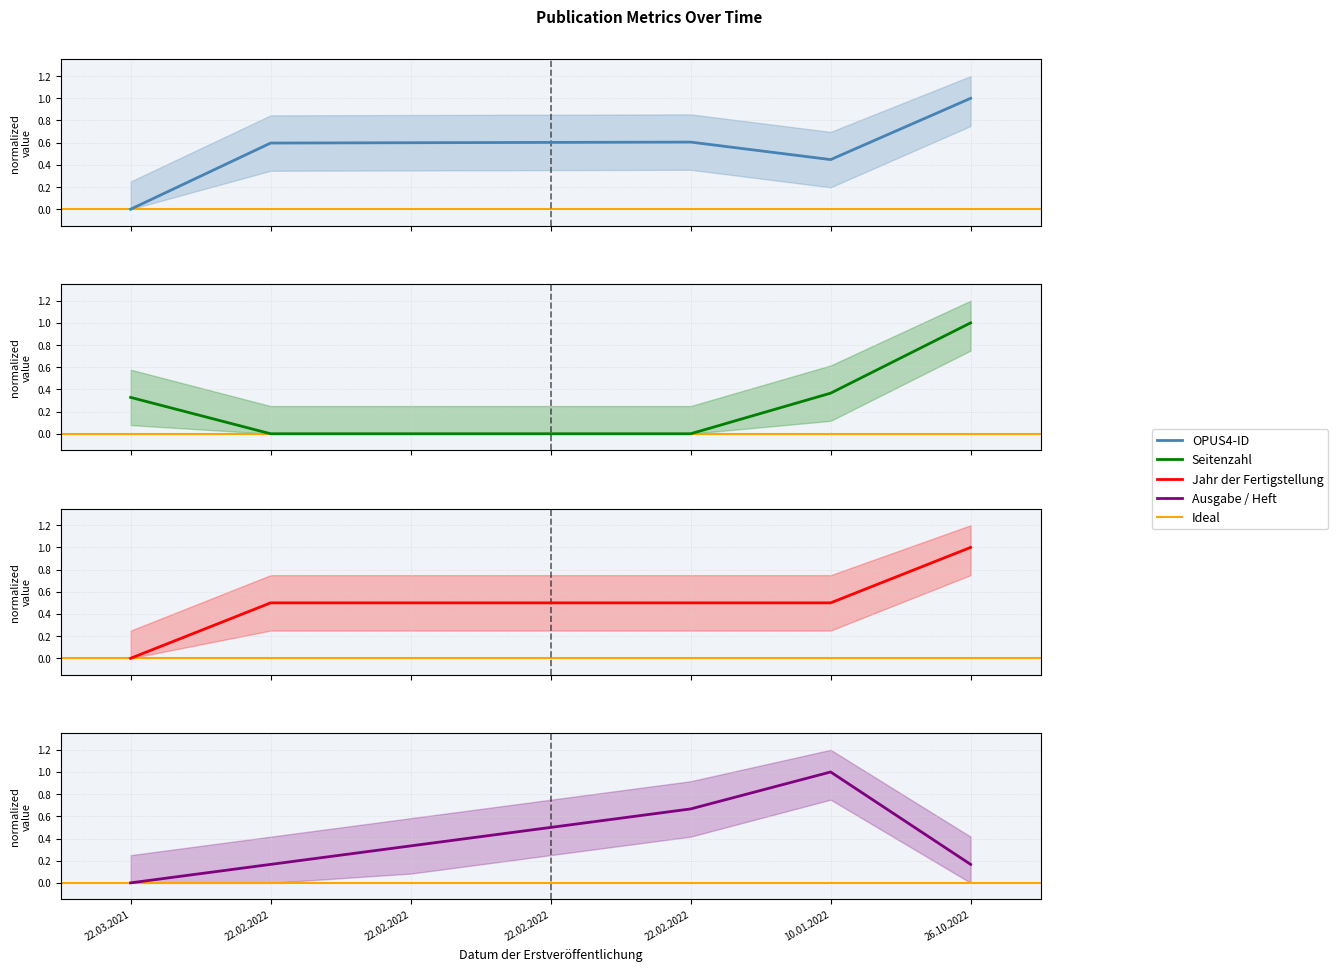

At which label does Seitenzahl reach its peak?

26.10.2022